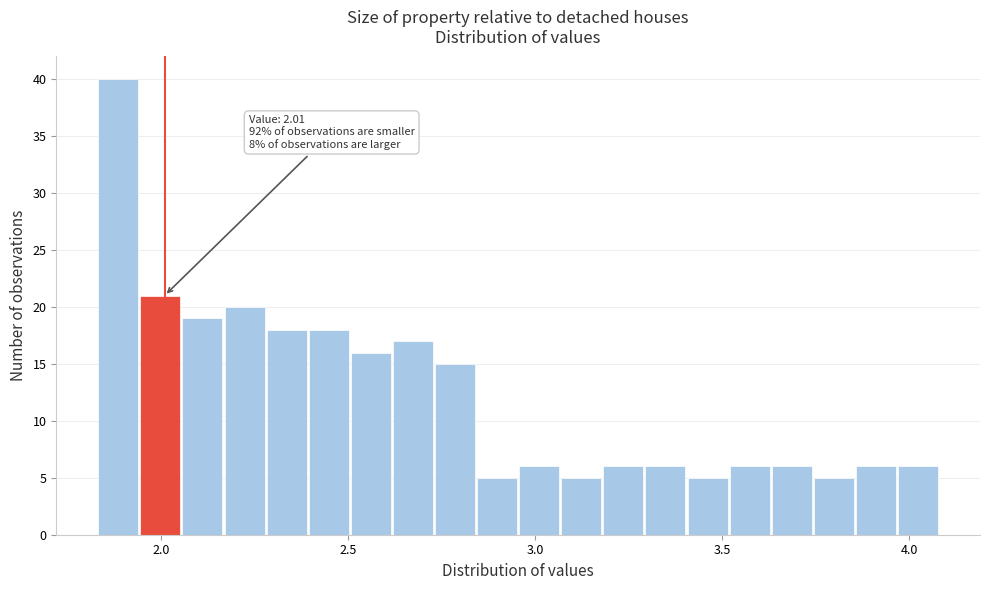

Read against the x-axis, roughly where is the centre of the tallest bar?

1.90